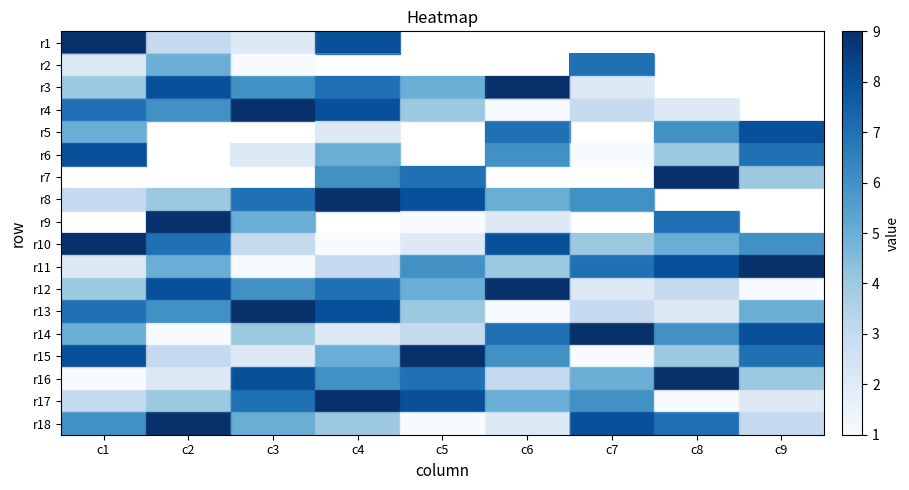

The value of r4 at c7 is 3.0. True or false?

True